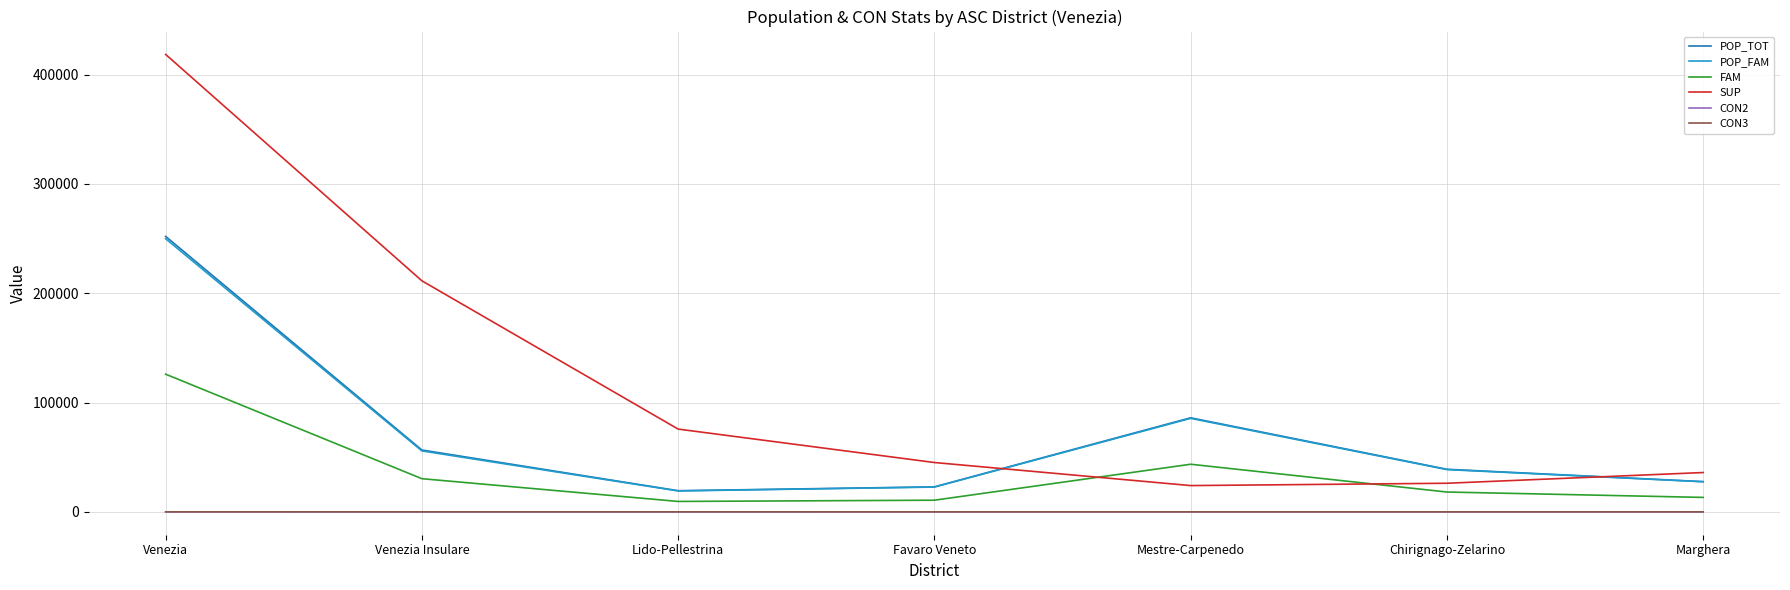

Where is POP_TOT nearest to the value 135647?

Mestre-Carpenedo